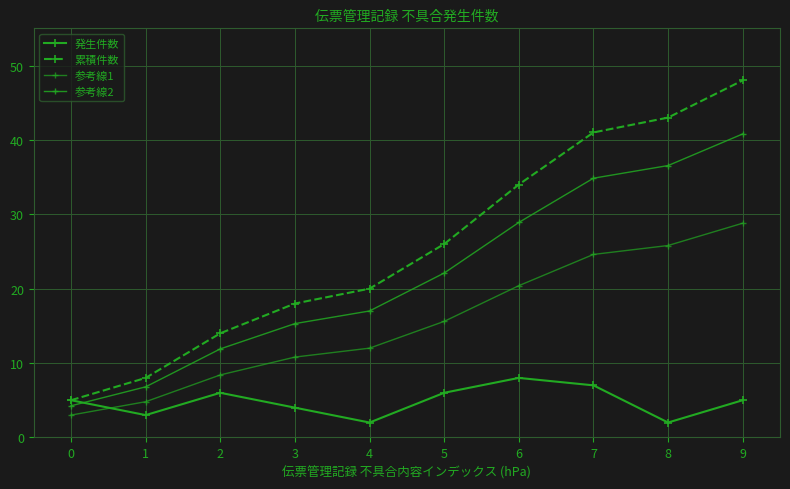

What is the difference between the 発生件数 values at 1 and 7?

4.0